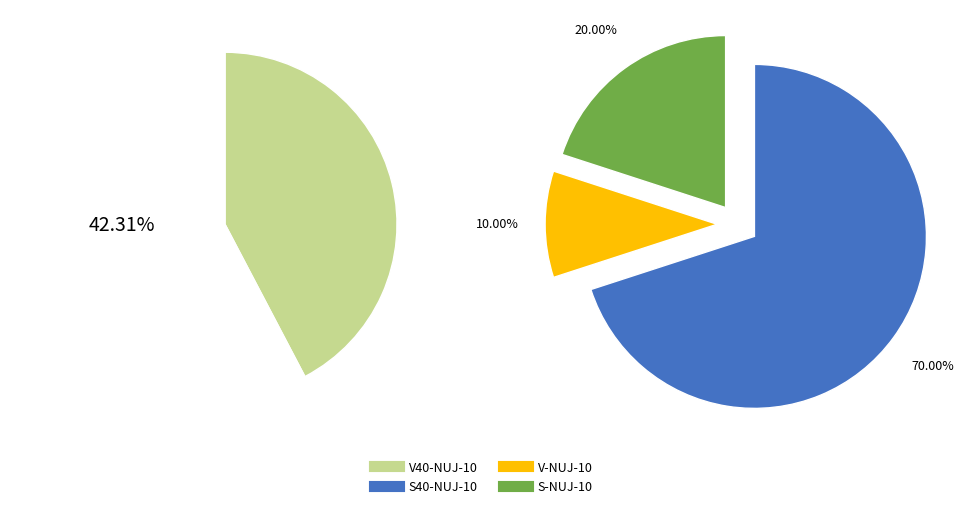

Does V40-NUJ-10 account for over 50% of the chart?

No